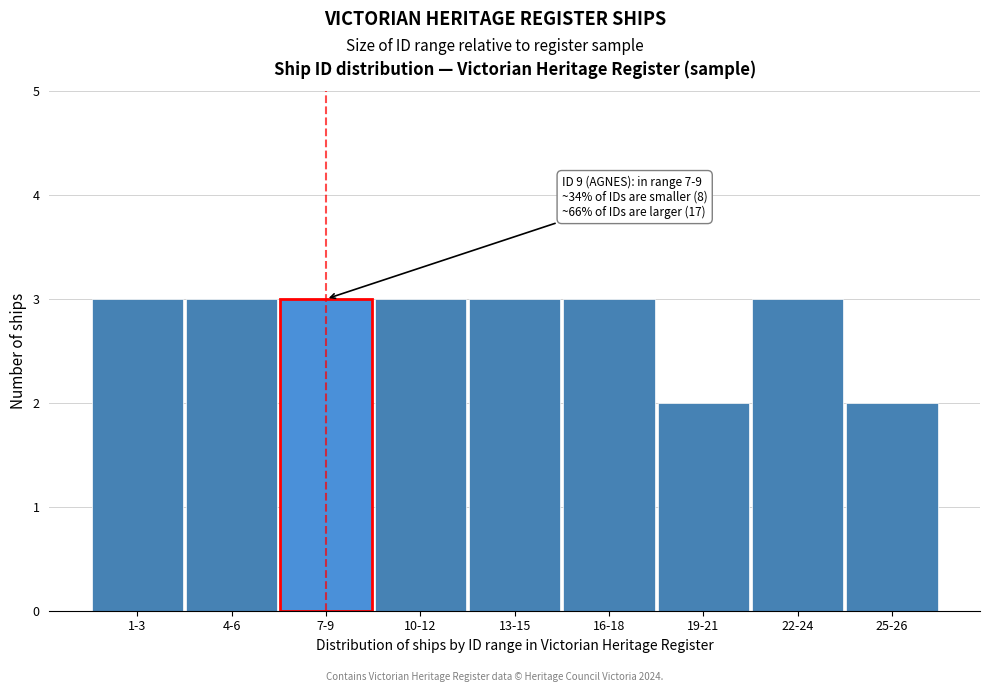

Reading left to right, list all the values displayed in this chart.

3	3	3	3	3	3	2	3	2